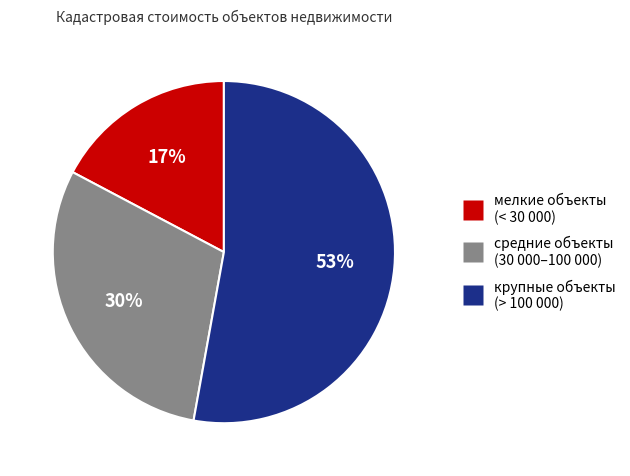

To the nearest percent, what is the average slice percentage?

33%